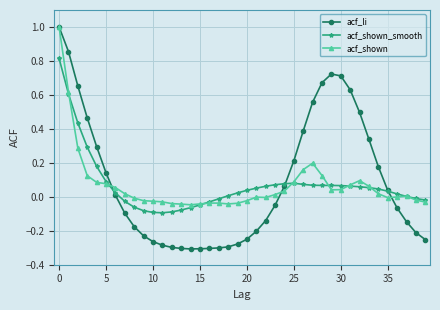

True or false: acf_shown_smooth has more than 0 interior local peaks.

True